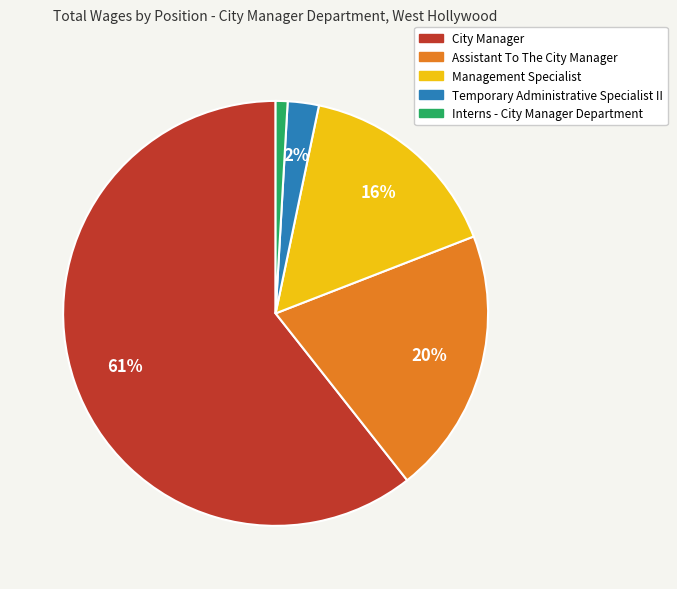

To the nearest percent, what is the difference between the largest and smallest slice percentages?

60%